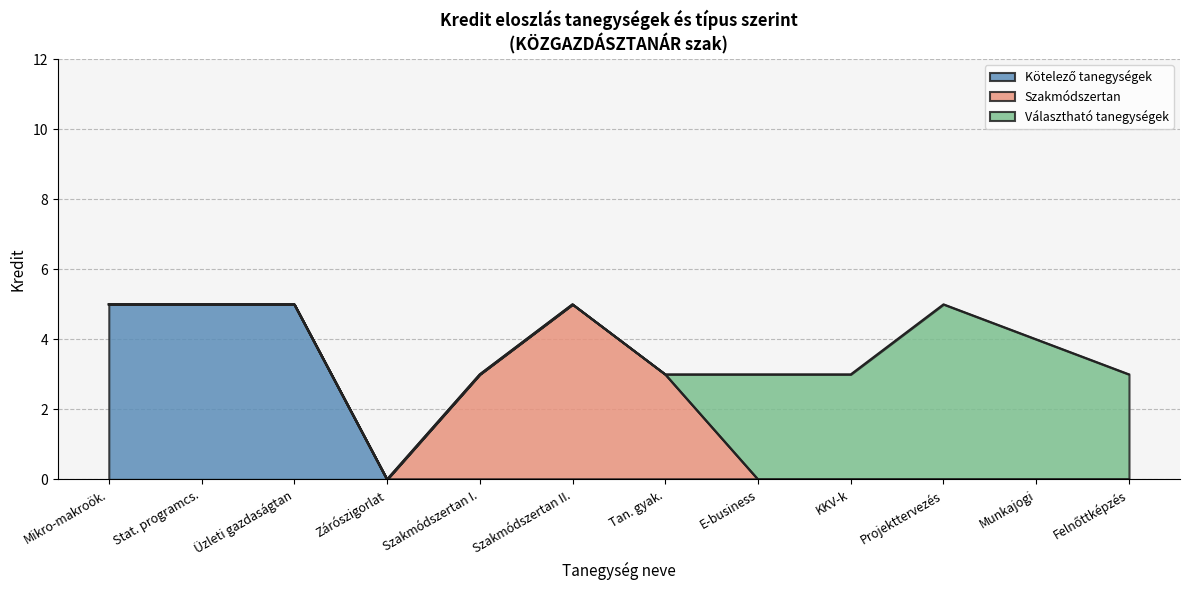

True or false: Kötelező tanegységek and Szakmódszertan intersect in this chart.

False